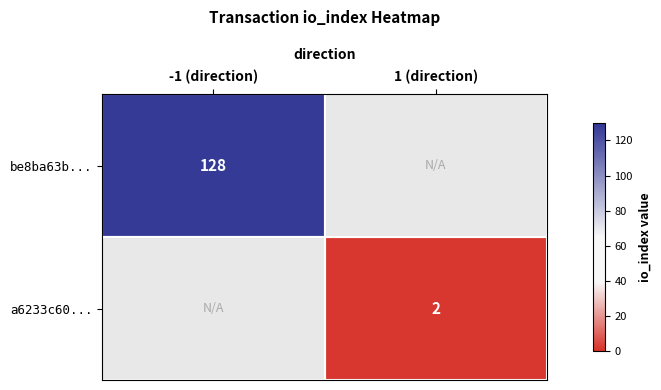

Is it true that a6233c60... equals 1 at 1 (direction)?

False